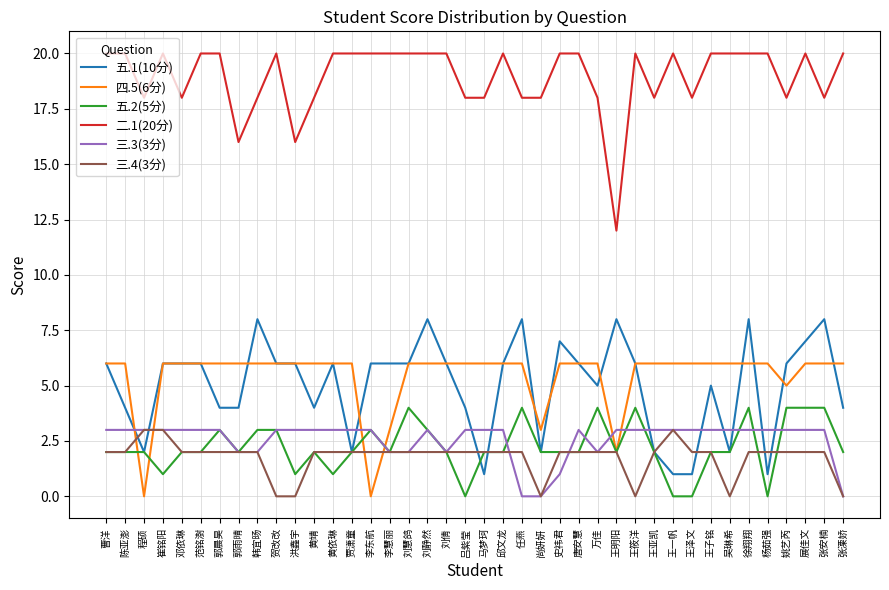

Is it true that 二.1(20分) equals 13 at 杨茹强?

False